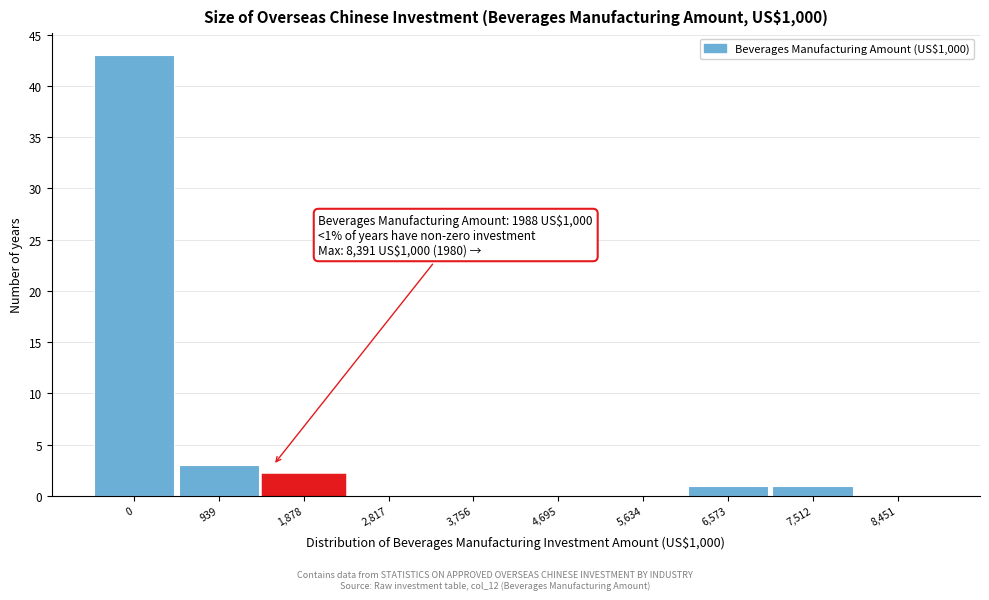

Reading left to right, extract all data points from this chart.

0=43	939=3	1,878=2	2,817=0	3,756=0	4,695=0	5,634=0	6,573=1	7,512=1	8,451=0